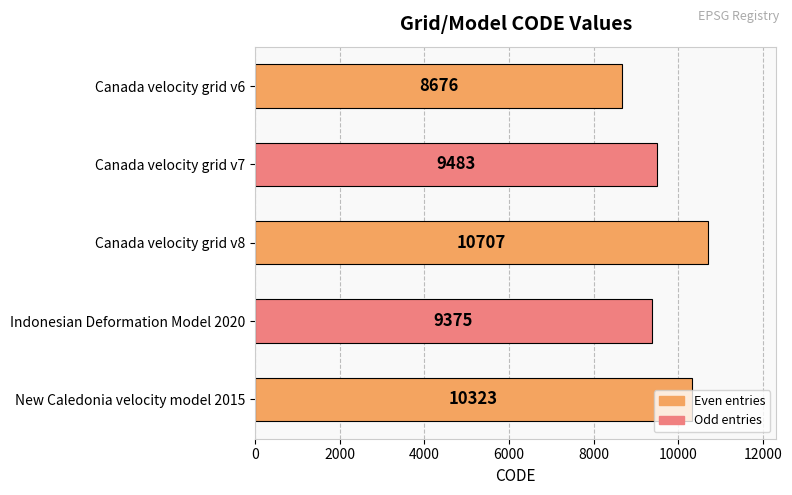

List the labels in order of value, largest first.

Canada velocity grid v8, New Caledonia velocity model 2015, Canada velocity grid v7, Indonesian Deformation Model 2020, Canada velocity grid v6